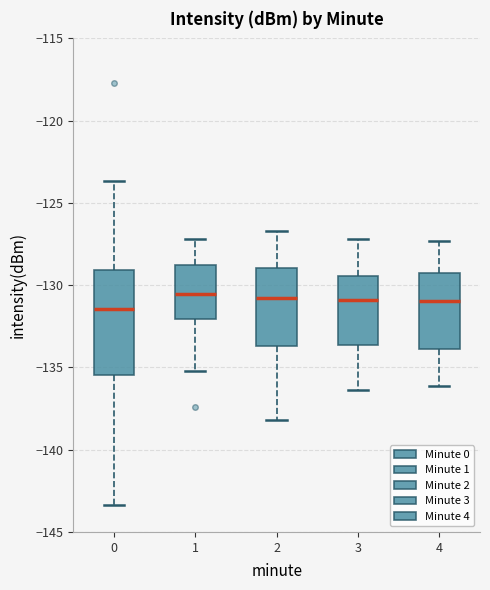

Where does the lower whisker of the box at x = 2 end on the y-axis? The values are not printed on the chart, so give them approximately, as read against the axis.

-138.0